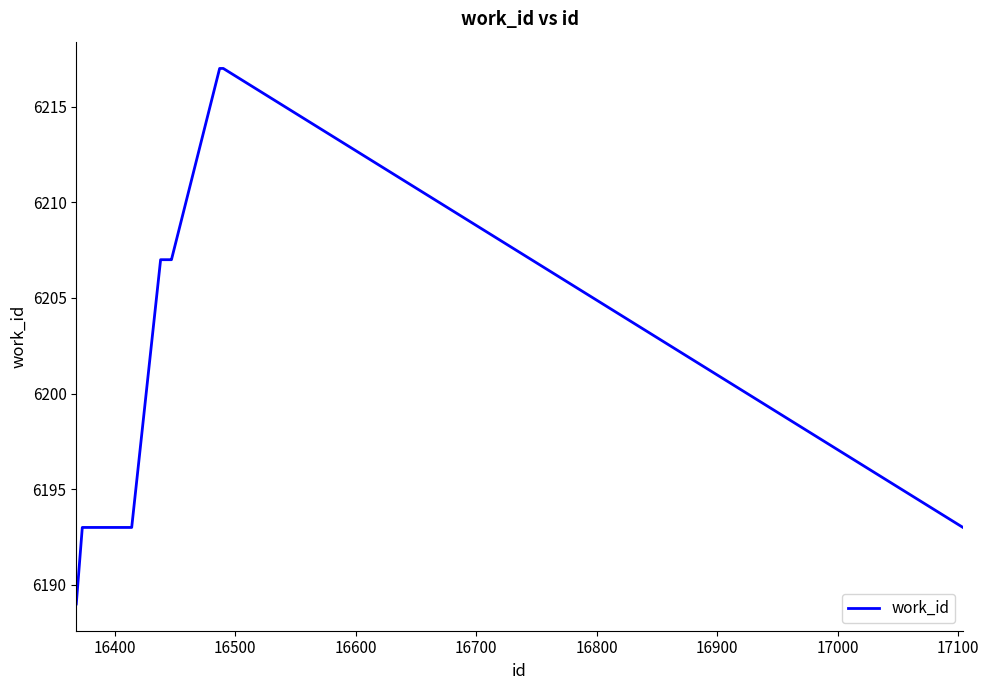

What is the maximum value shown in the chart?

6217